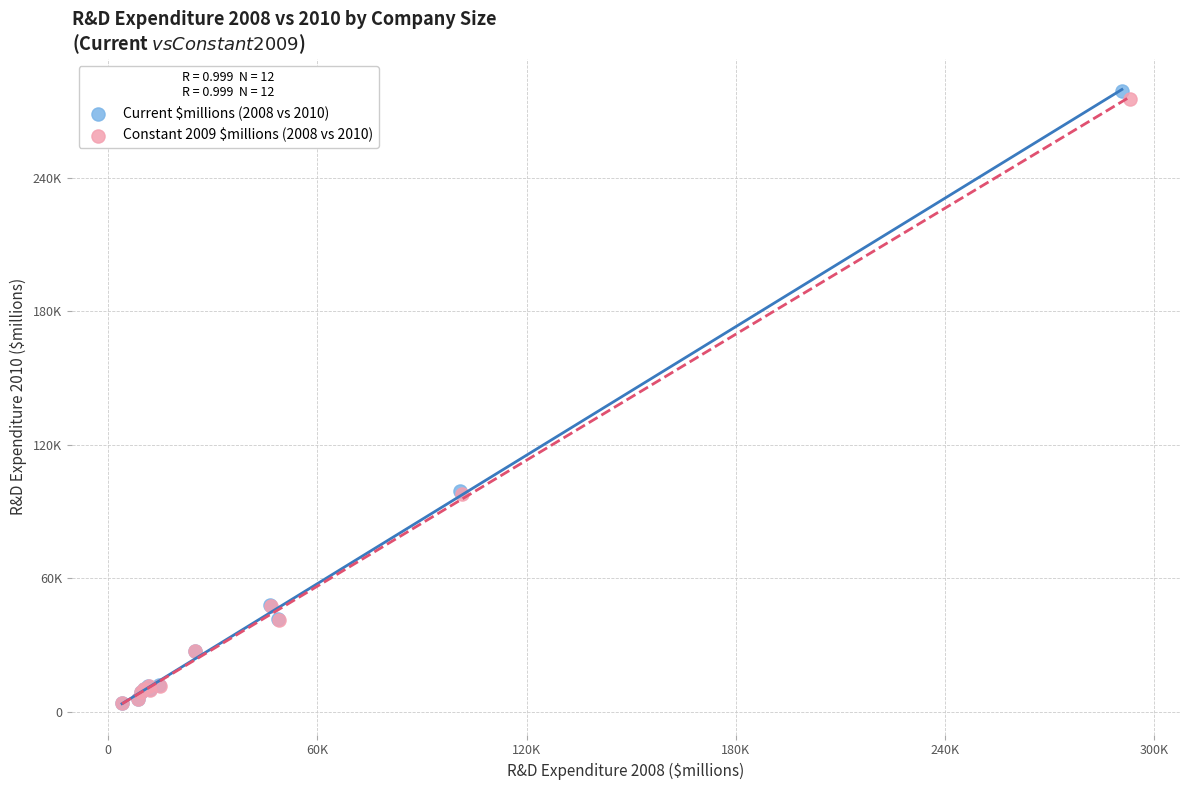

Which series has the widest spread of Y values?

Current $millions (2008 vs 2010)